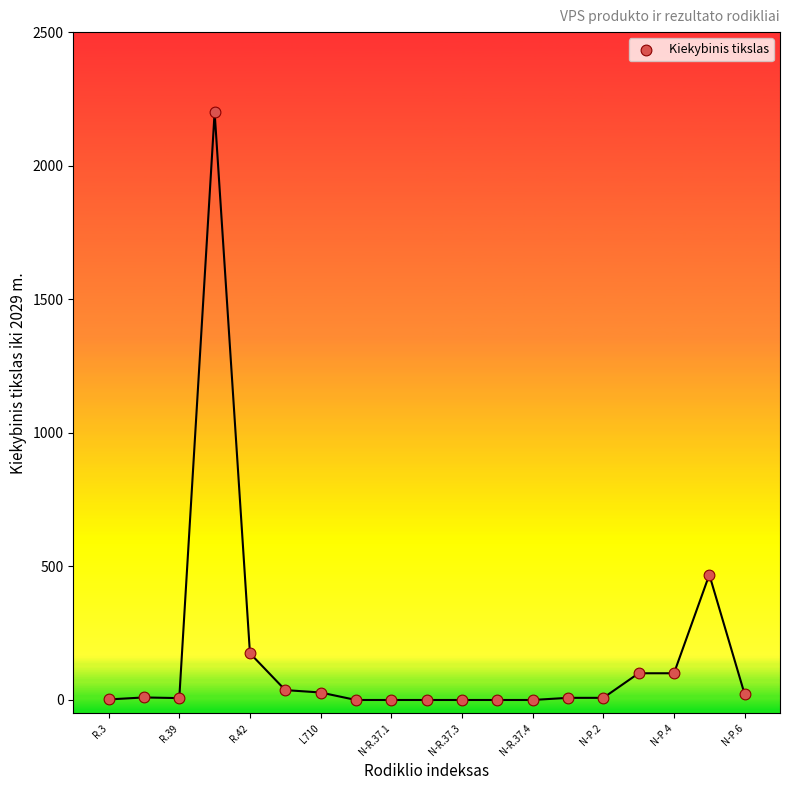

What Y value in the scatter plot is closest to 1100?

469.0